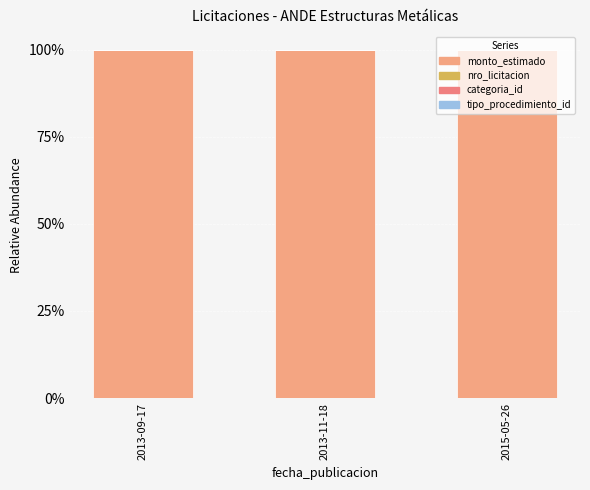

Does the chart contain stacked bars?

Yes